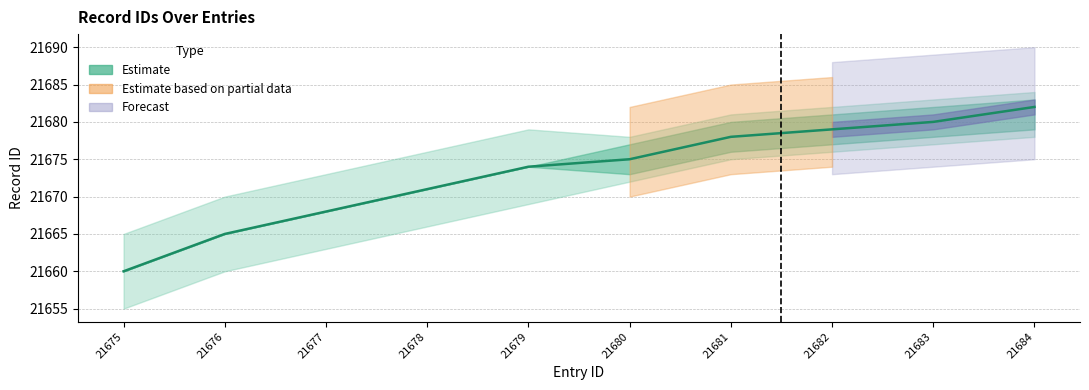

What is the value of the 5th point from the left?

21674